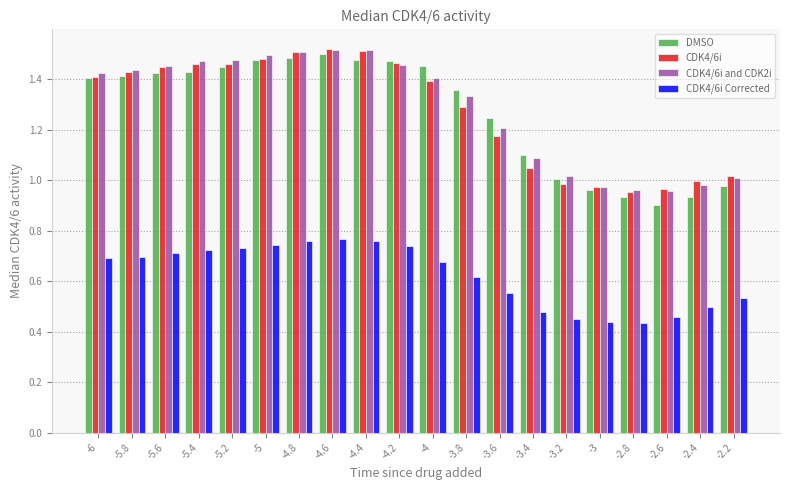

Is it true that CDK4/6i Corrected equals 0.3 at -4.2?

False